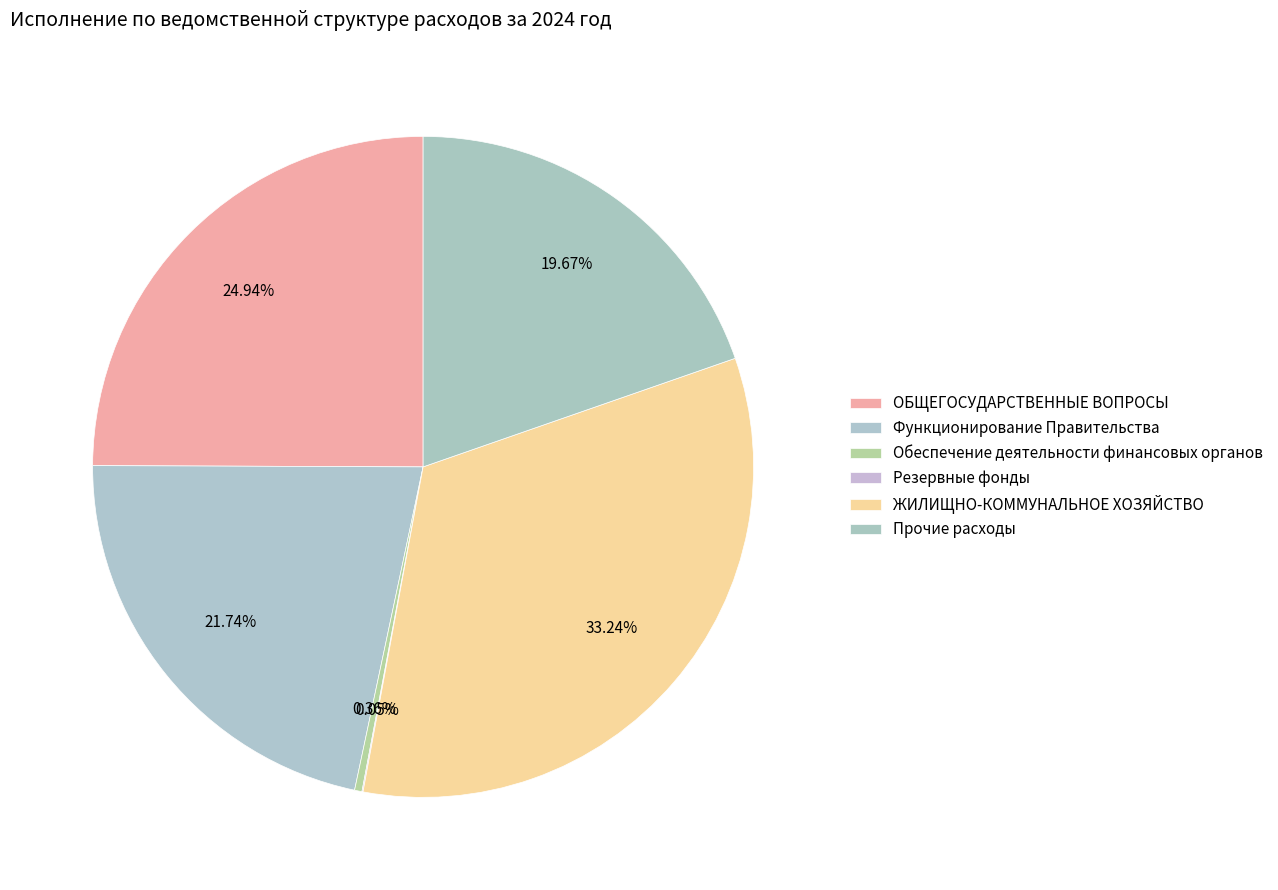

Which category has the biggest portion of the pie?

ЖИЛИЩНО-КОММУНАЛЬНОЕ ХОЗЯЙСТВО